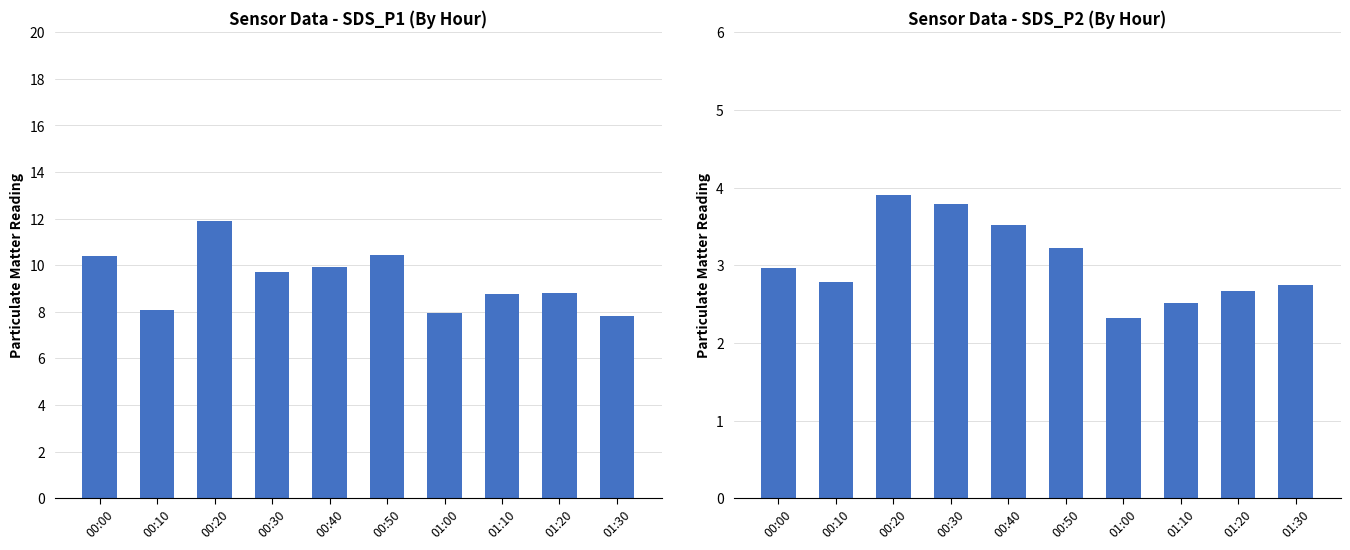

How many bars are there in total?

20